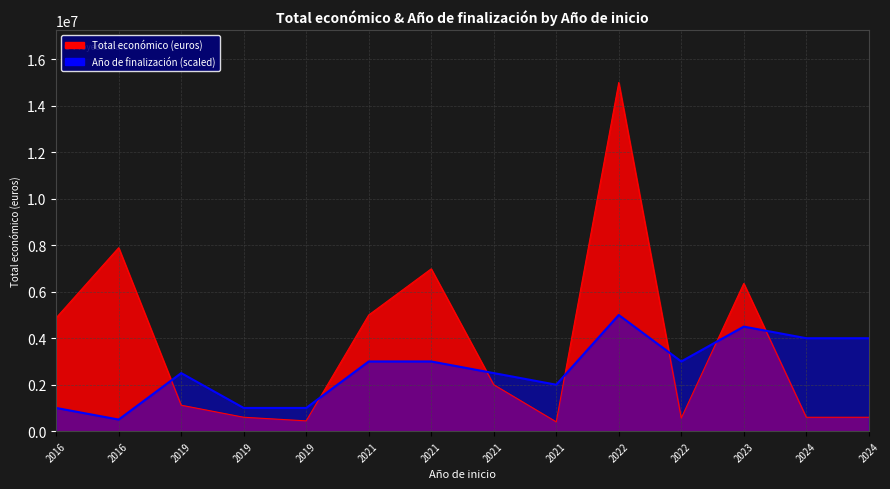

At which category is the sum across all series the highest?

2022